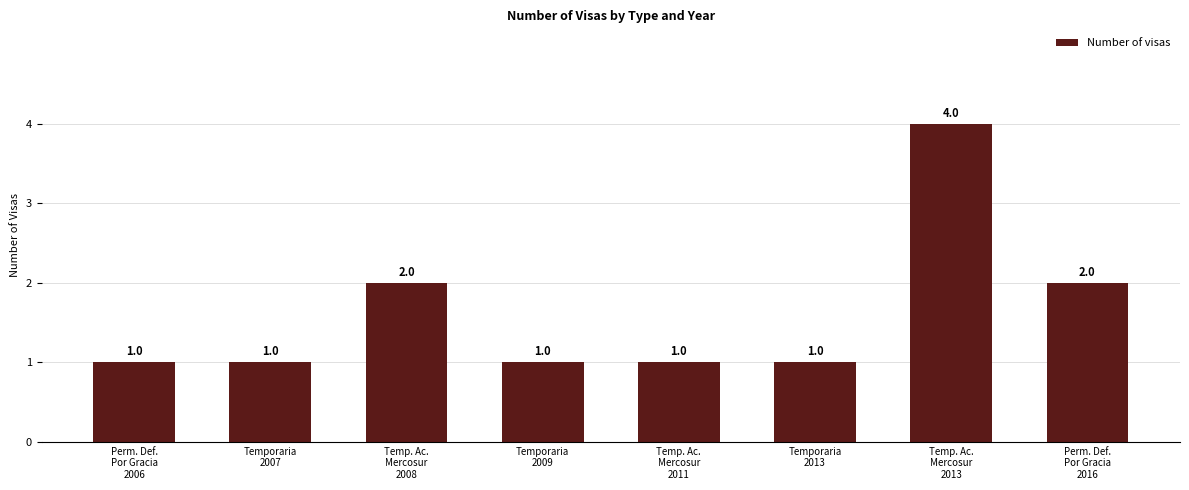

Reading left to right, extract all data points from this chart.

Perm. Def.
Por Gracia
2006=1	Temporaria
2007=1	Temp. Ac.
Mercosur
2008=2	Temporaria
2009=1	Temp. Ac.
Mercosur
2011=1	Temporaria
2013=1	Temp. Ac.
Mercosur
2013=4	Perm. Def.
Por Gracia
2016=2